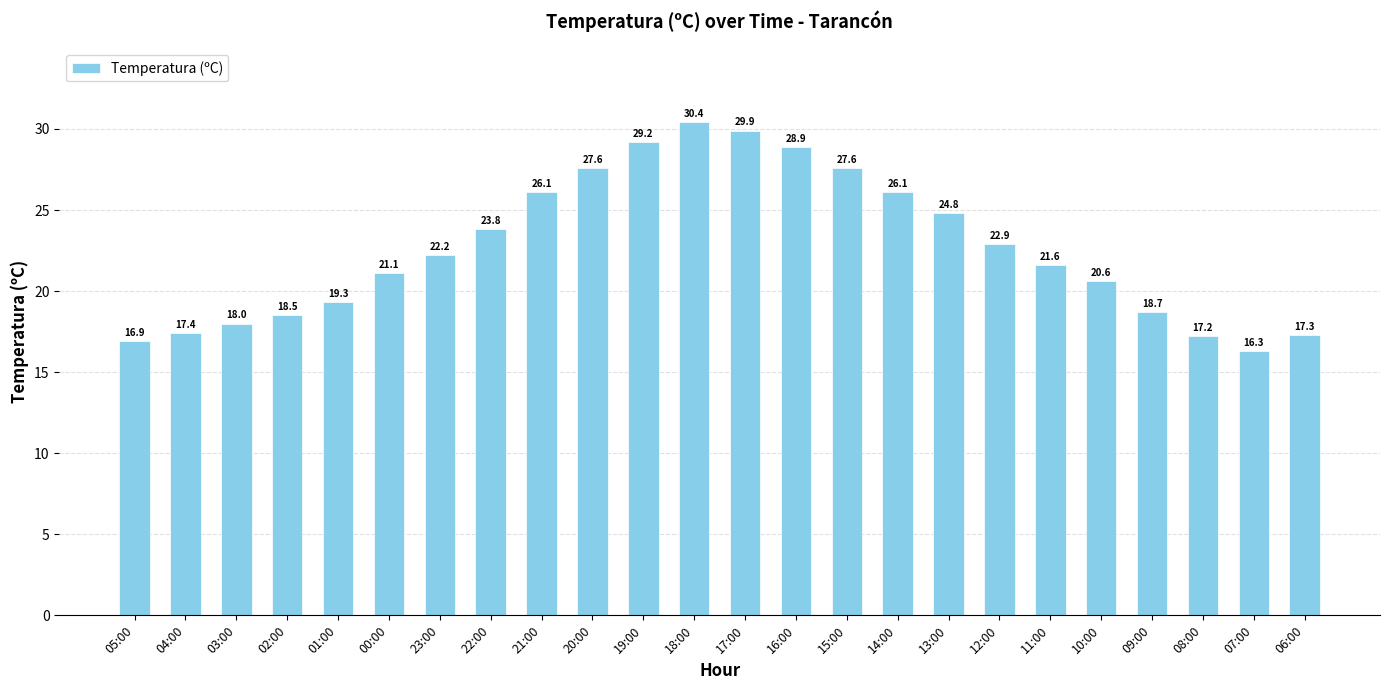

The chart shows a value of 22.2 at 23:00. True or false?

True